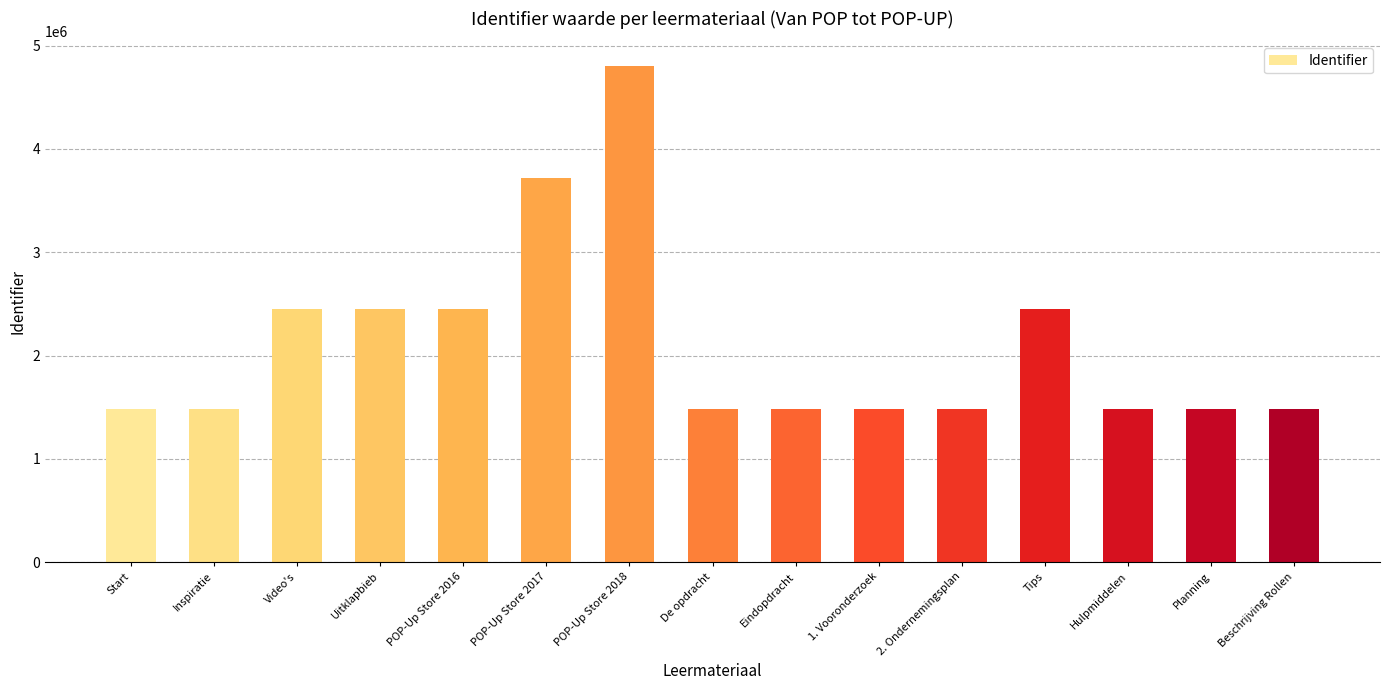

Is it true that the value at Hulpmiddelen is 1478940?

True